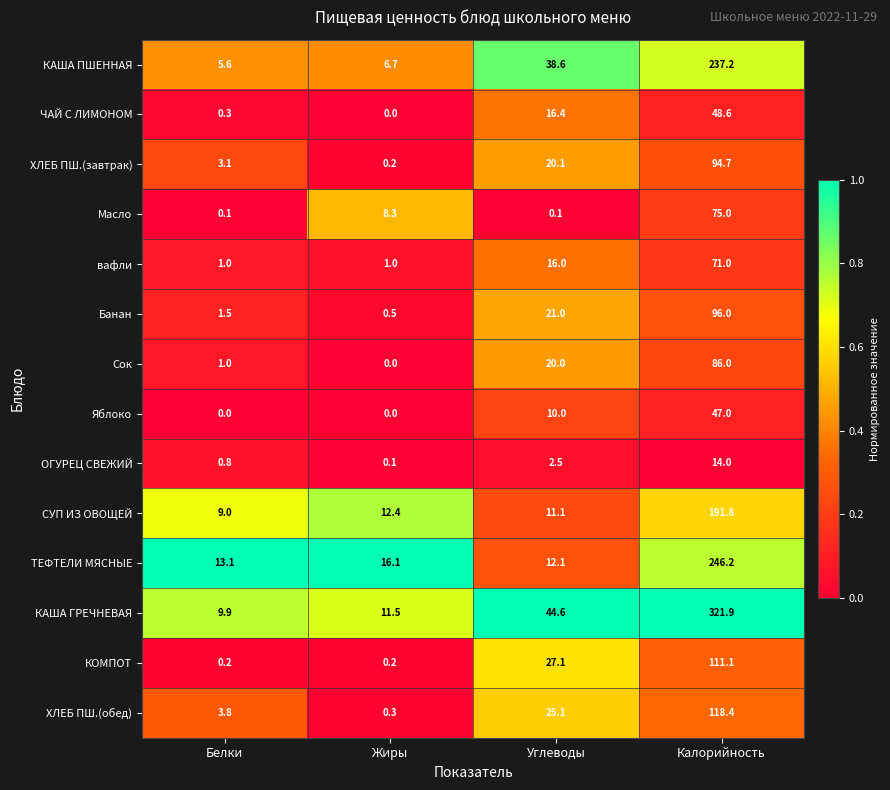

What is the difference between the maximum and minimum values in the ХЛЕБ ПШ.(обед) series?

118.1